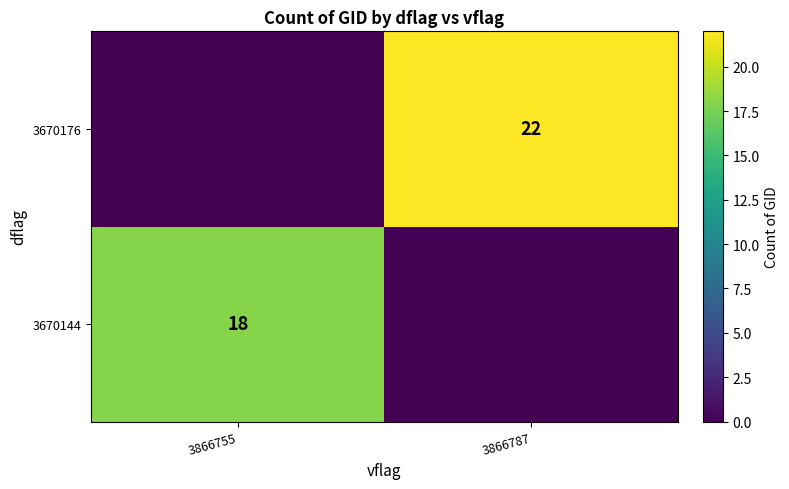

The 3670144 series shows 26 at 3866755. True or false?

False